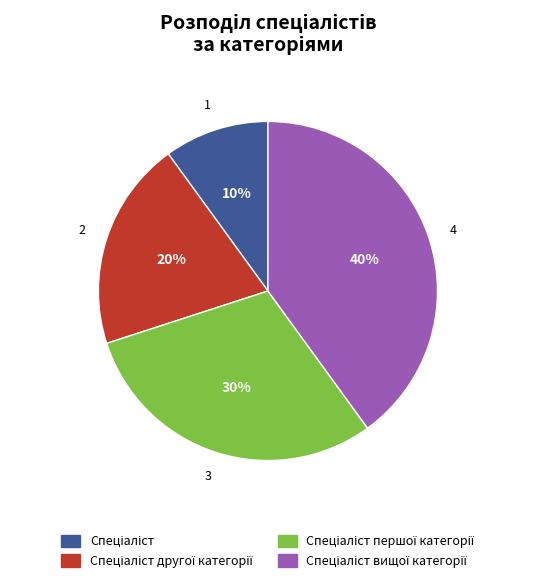

Does any single category account for the majority?

No